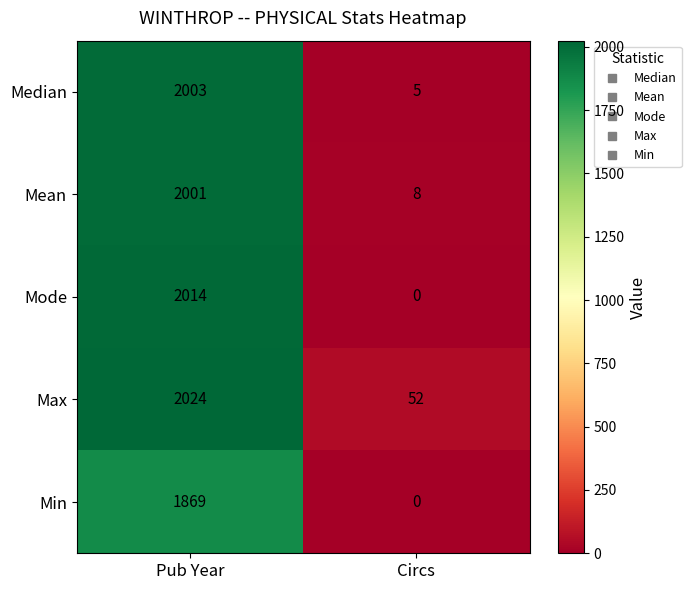

Rank the series at Pub Year from lowest to highest value.

Min, Mean, Median, Mode, Max